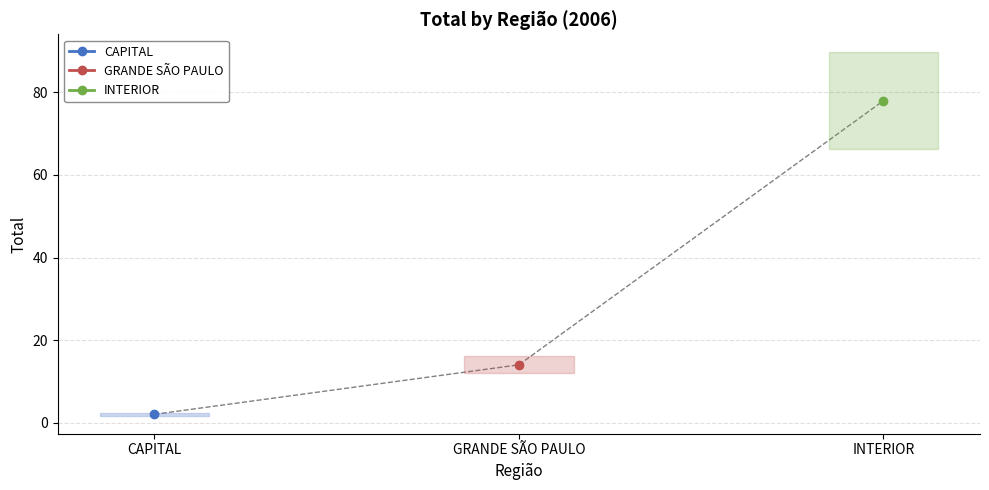

Rank the categories by value from highest to lowest.

INTERIOR, GRANDE SÃO PAULO, CAPITAL